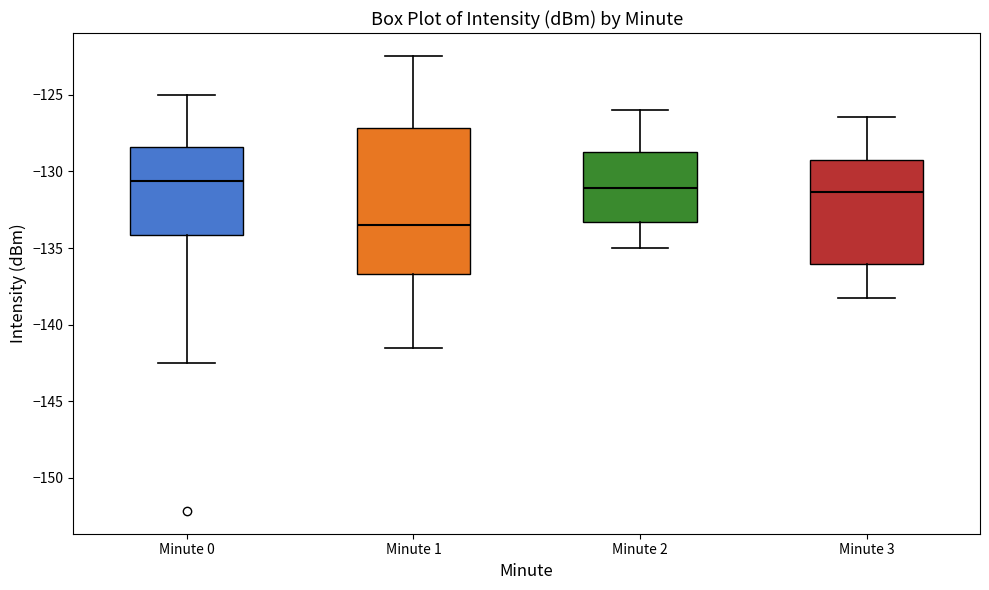

Reading left to right, transcribe this box plot: for each box, give where its median line is, the range the box spans, and where its two whiskers end, as read against the y-axis. The values are not printed on the chart, so give them approximately, as read against the axis.

Minute 0: median -130.5, box -134.0 to -128.5, whiskers -142.5 to -125.0
Minute 1: median -133.5, box -136.5 to -127.0, whiskers -141.5 to -122.5
Minute 2: median -131.0, box -133.5 to -128.5, whiskers -135.0 to -126.0
Minute 3: median -131.5, box -136.0 to -129.5, whiskers -138.0 to -126.5